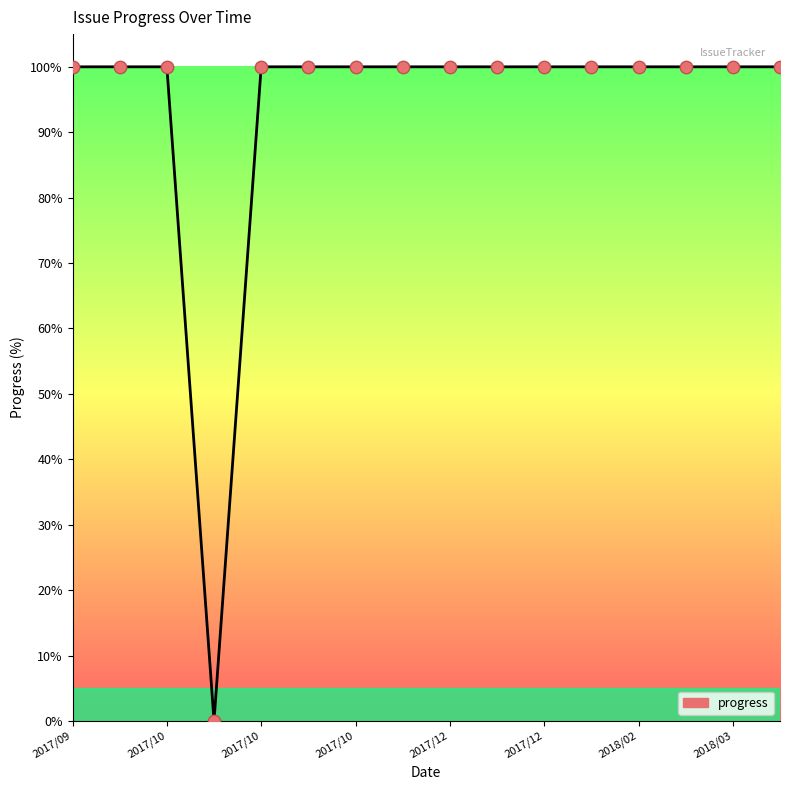

What is the difference between the maximum and minimum values?

100